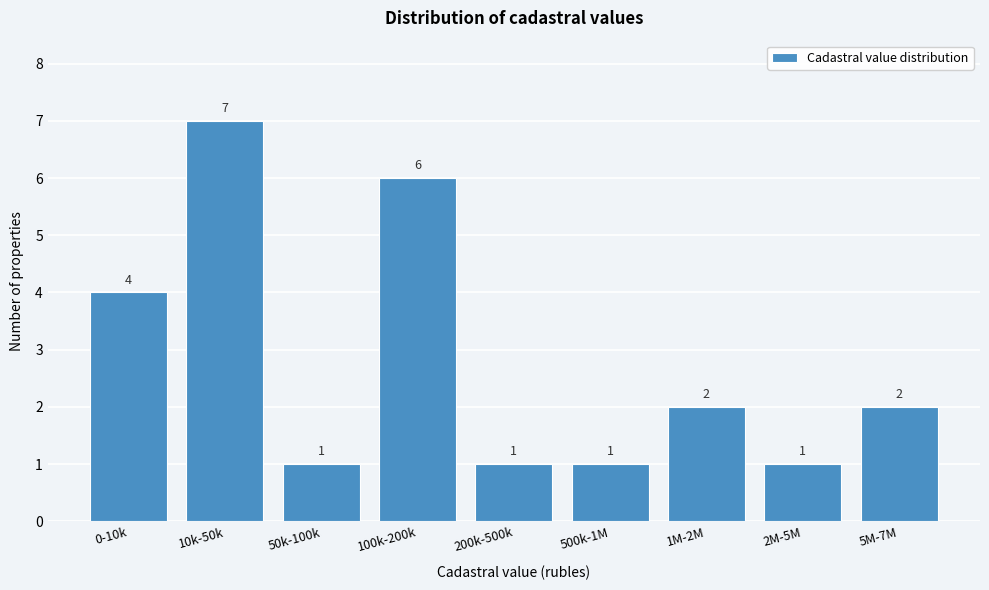

Reading left to right, transcribe all the data shown in this chart.

0-10k=4	10k-50k=7	50k-100k=1	100k-200k=6	200k-500k=1	500k-1M=1	1M-2M=2	2M-5M=1	5M-7M=2